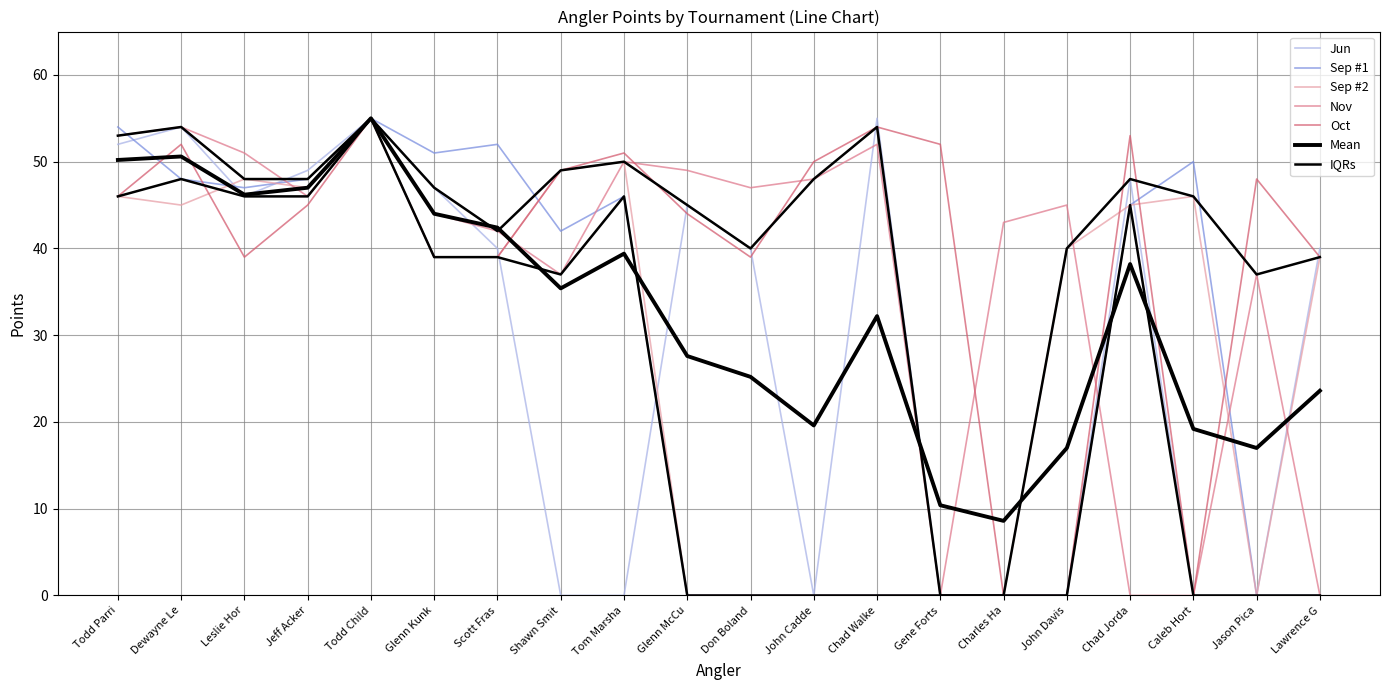

What is the label of the 3rd point from the left?

Leslie Horton